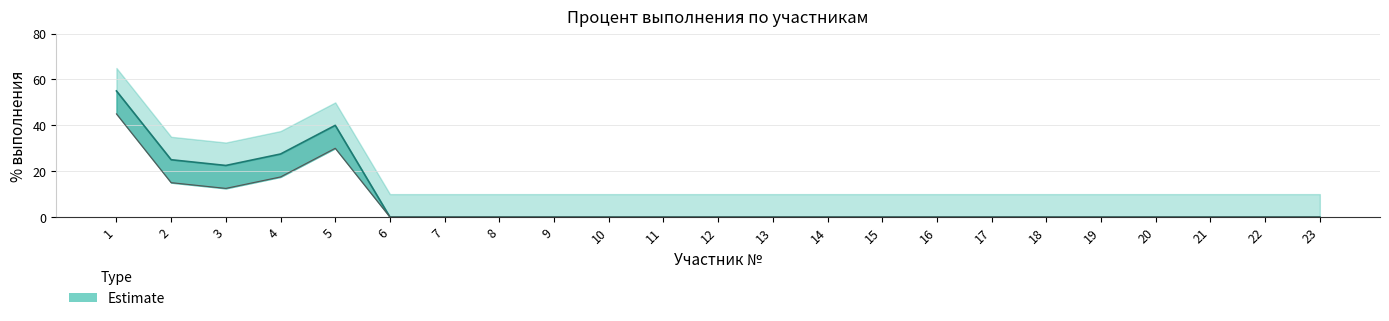

True or false: % выполнения upper and % выполнения cross at least once.

False